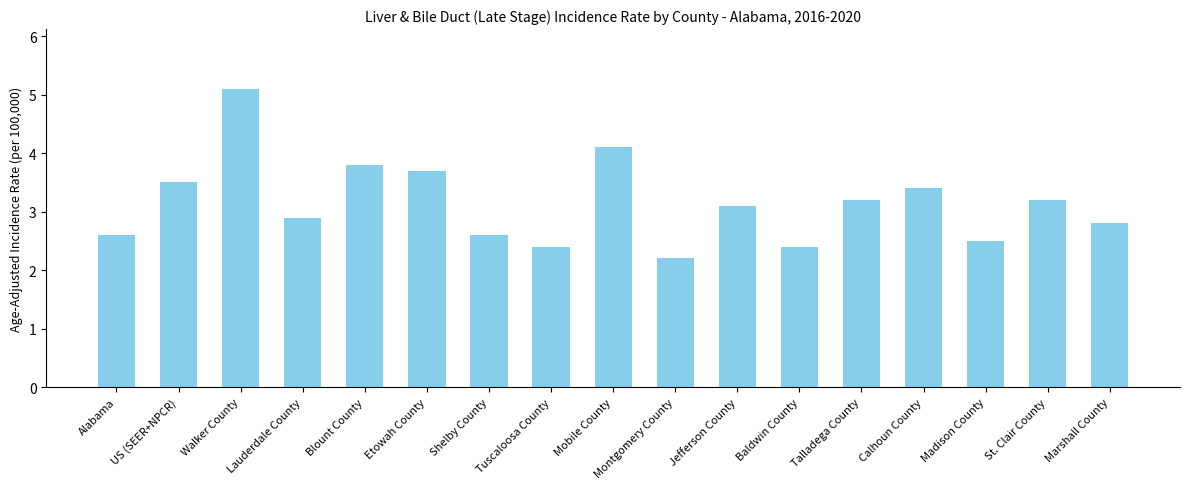

Approximately how many times larger is the value at Etowah County compared to Lauderdale County?

1.3